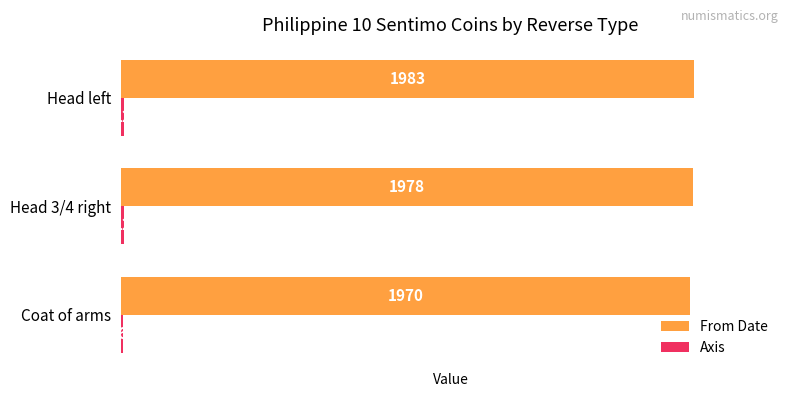

What is the maximum value for From Date?

1983